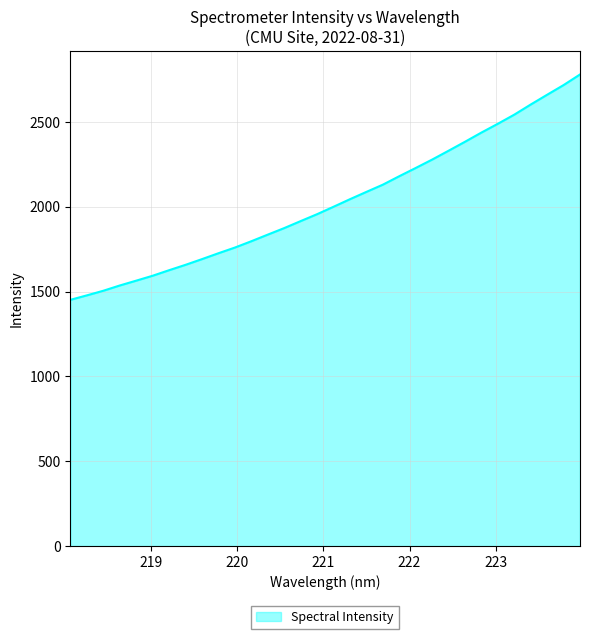

What is the difference between the maximum and minimum values?

1328.6